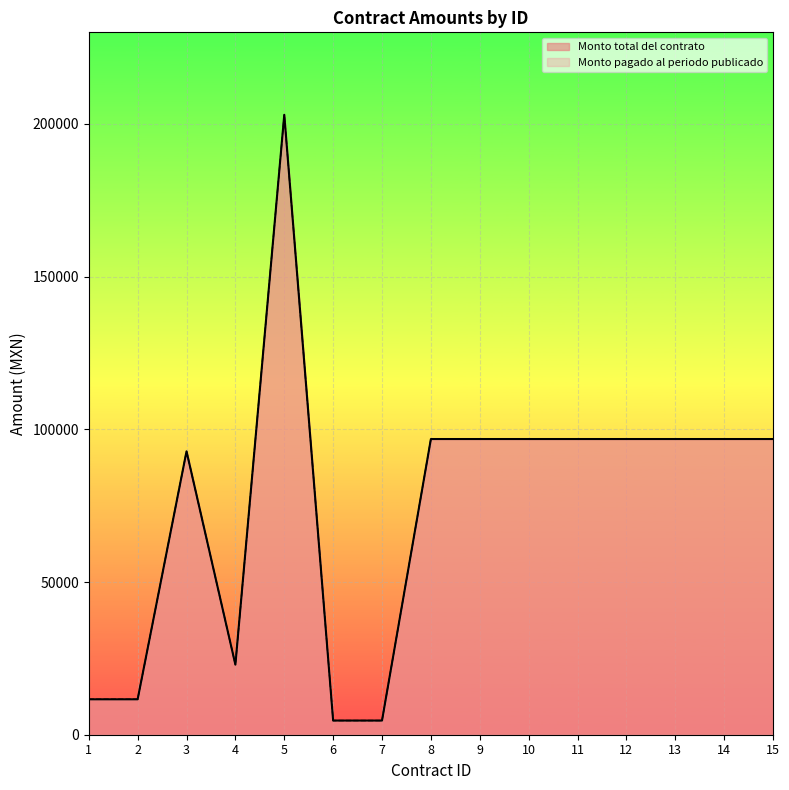

What is the average value of the Monto pagado al periodo publicado series?

75055